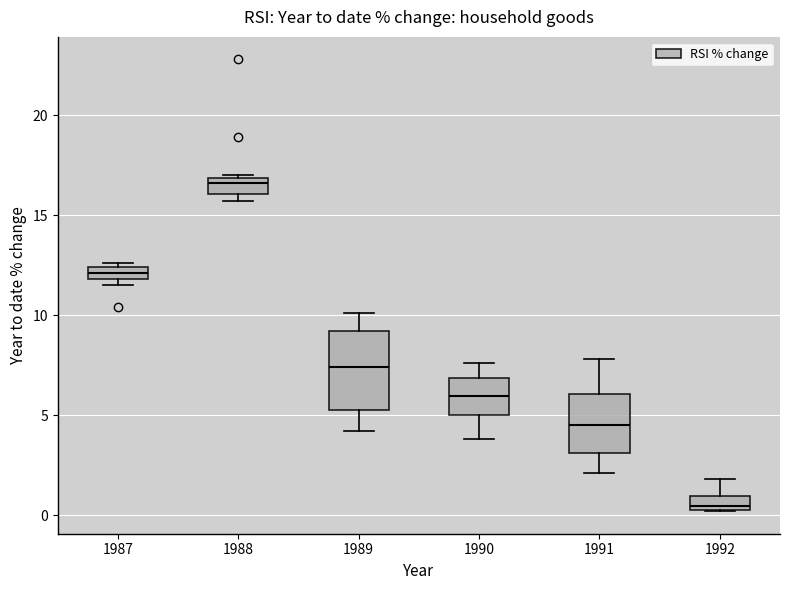

Comparing the boxes themselves (not the whiskers), which one is the tallest?

1989